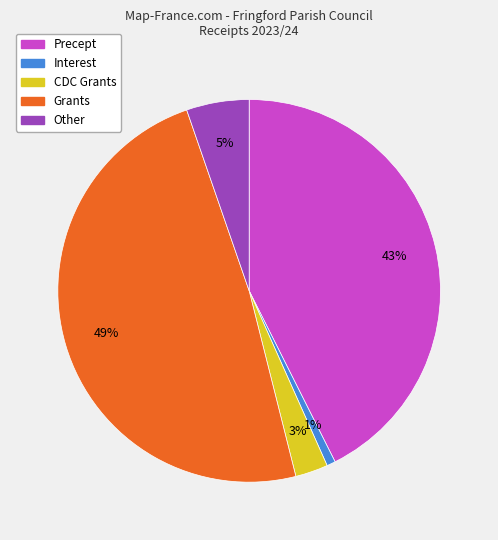

Count the number of slices in the pie.

5